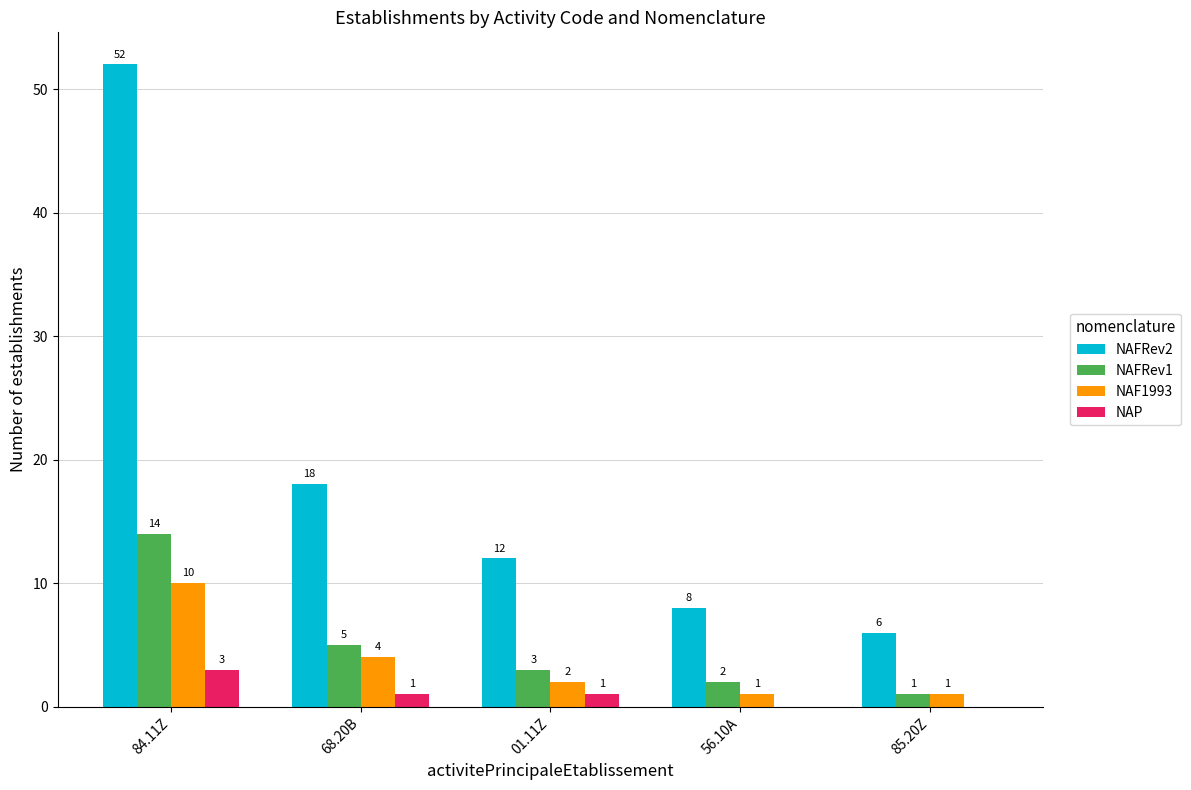

The value of NAFRev1 at 85.20Z is 1. True or false?

True